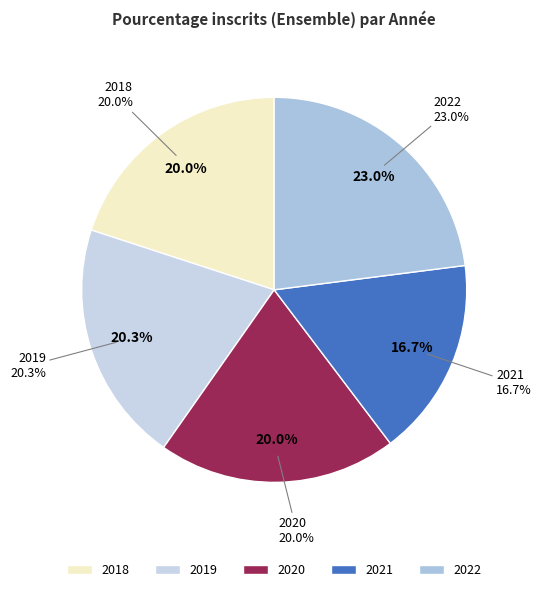

Approximately how many times larger is the value at 2022 compared to 2019?

1.1